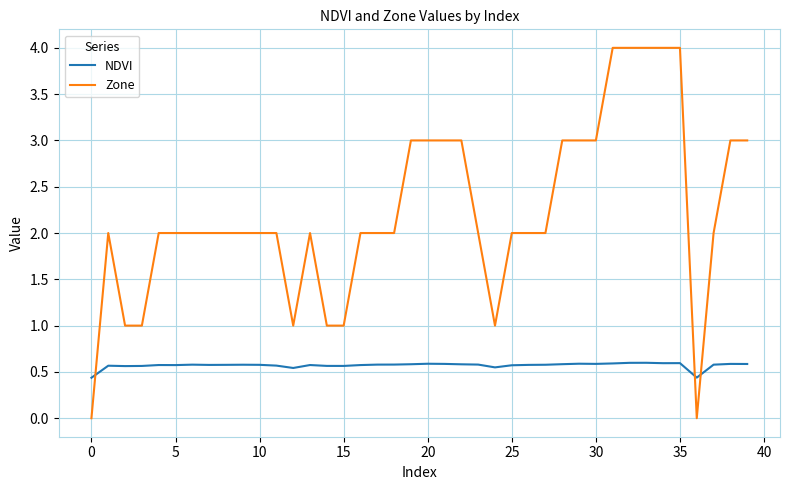

Which series has the largest range (max minus min)?

Zone